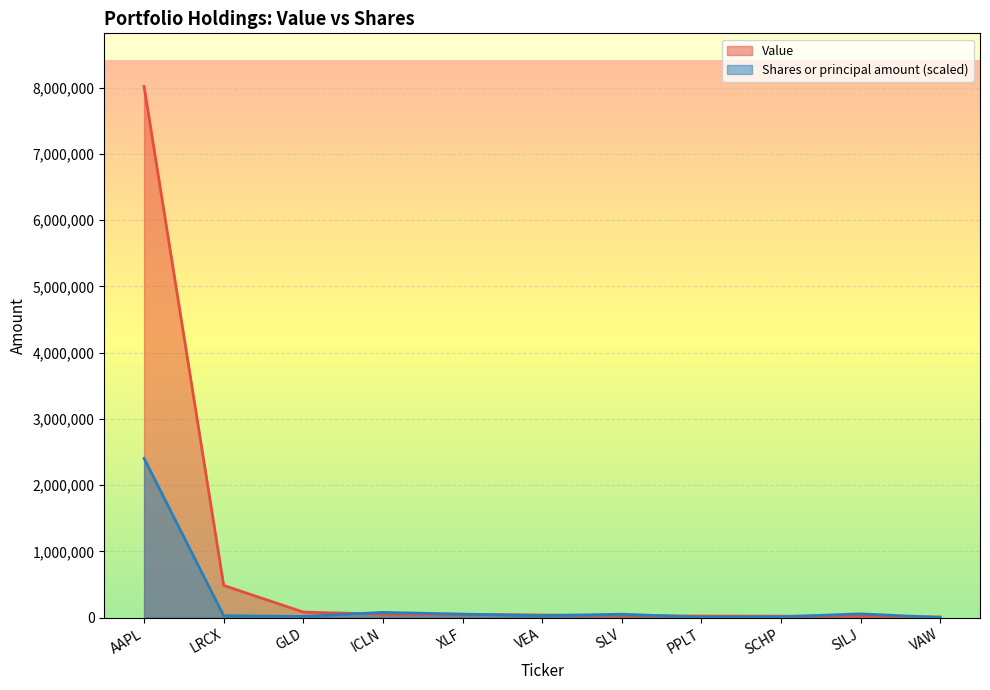

True or false: Value and Shares or principal amount intersect in this chart.

True